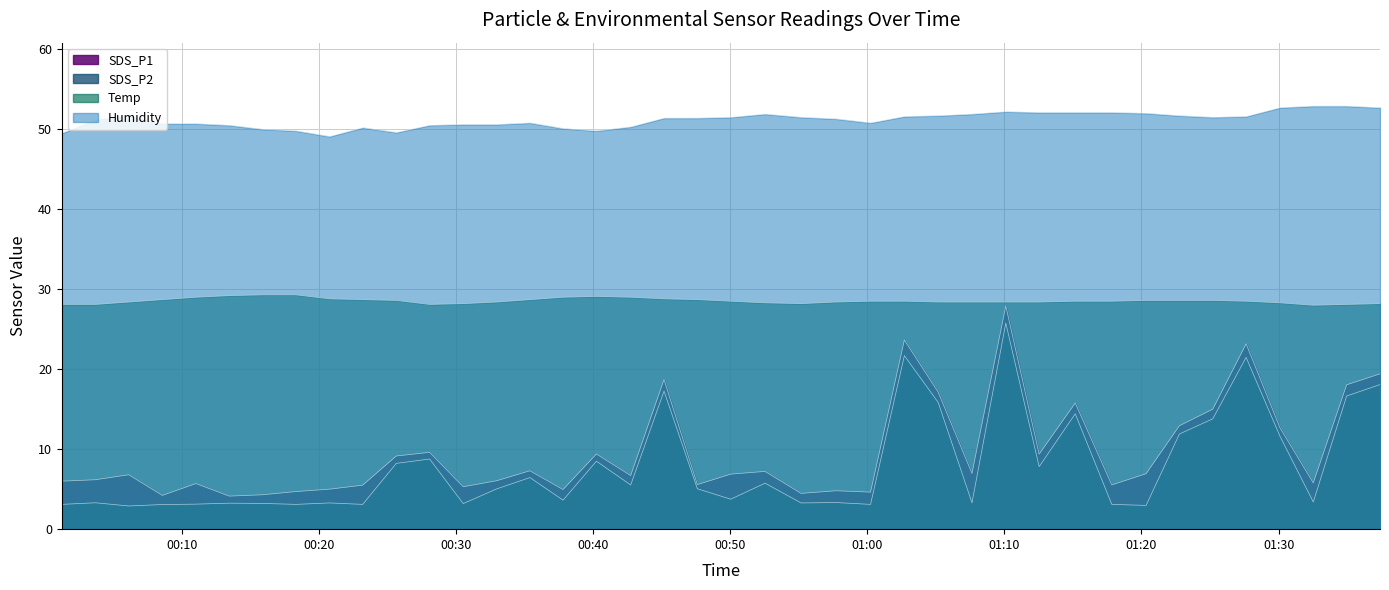

At which category is the sum across all series the highest?

2022/06/25 01:10:06